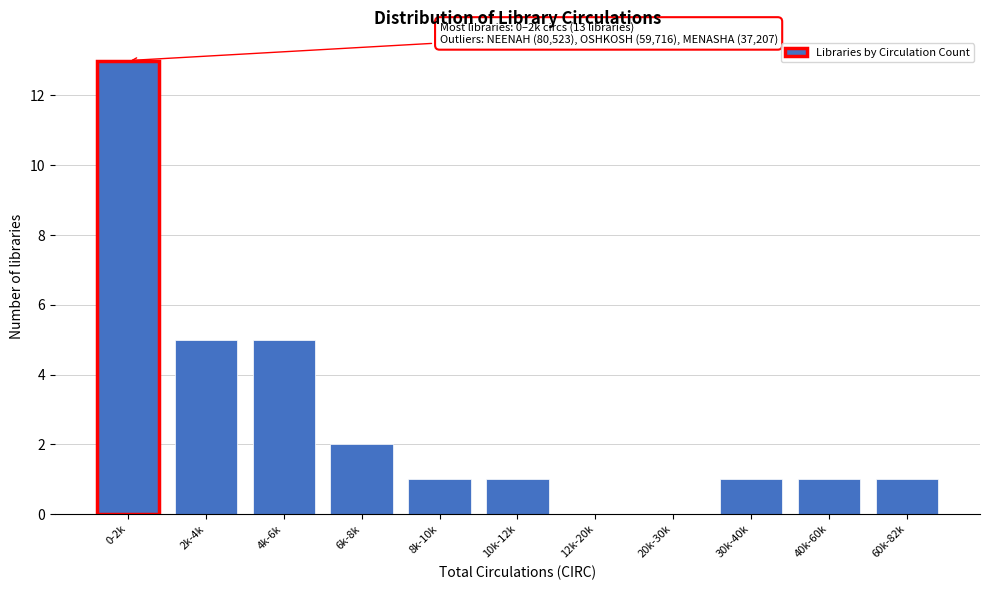

Reading left to right, extract all data points from this chart.

0-2k=13	2k-4k=5	4k-6k=5	6k-8k=2	8k-10k=1	10k-12k=1	12k-20k=0	20k-30k=0	30k-40k=1	40k-60k=1	60k-82k=1